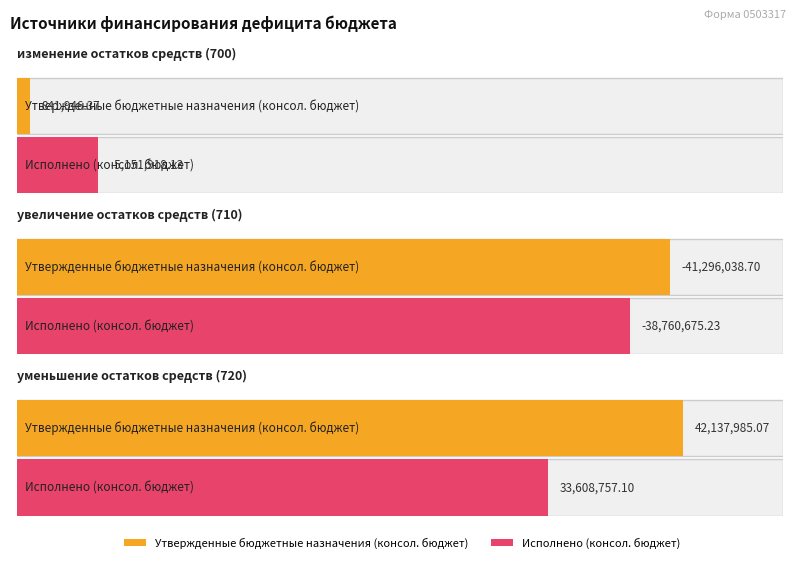

What is the label of the 2nd bar from the left?

увеличение остатков средств (710)